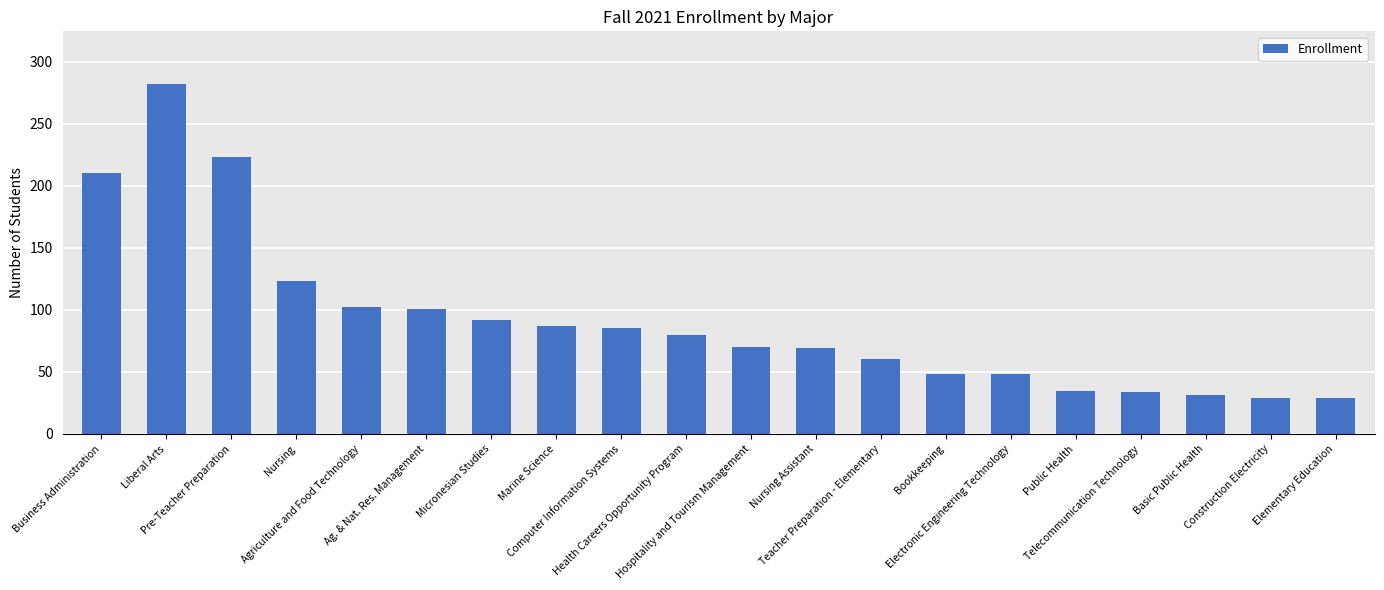

Is it true that the value at Basic Public Health is 16?

False